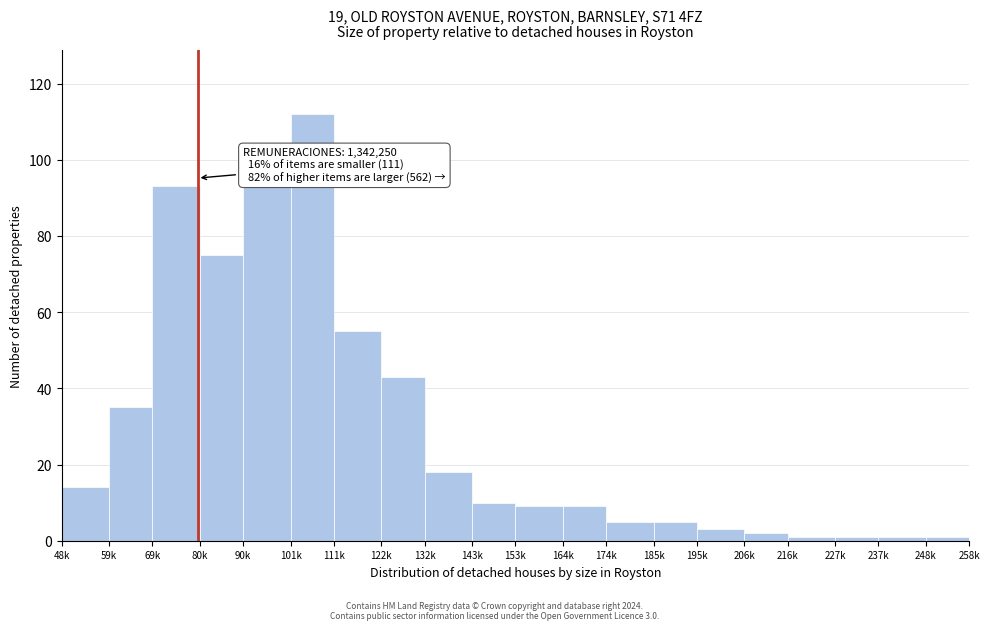

Reading left to right, extract all data points from this chart.

48k=14	59k=35	69k=93	80k=75	90k=93	101k=112	111k=55	122k=43	132k=18	143k=10	153k=9	164k=9	174k=5	185k=5	195k=3	206k=2	216k=1	227k=1	237k=1	248k=1